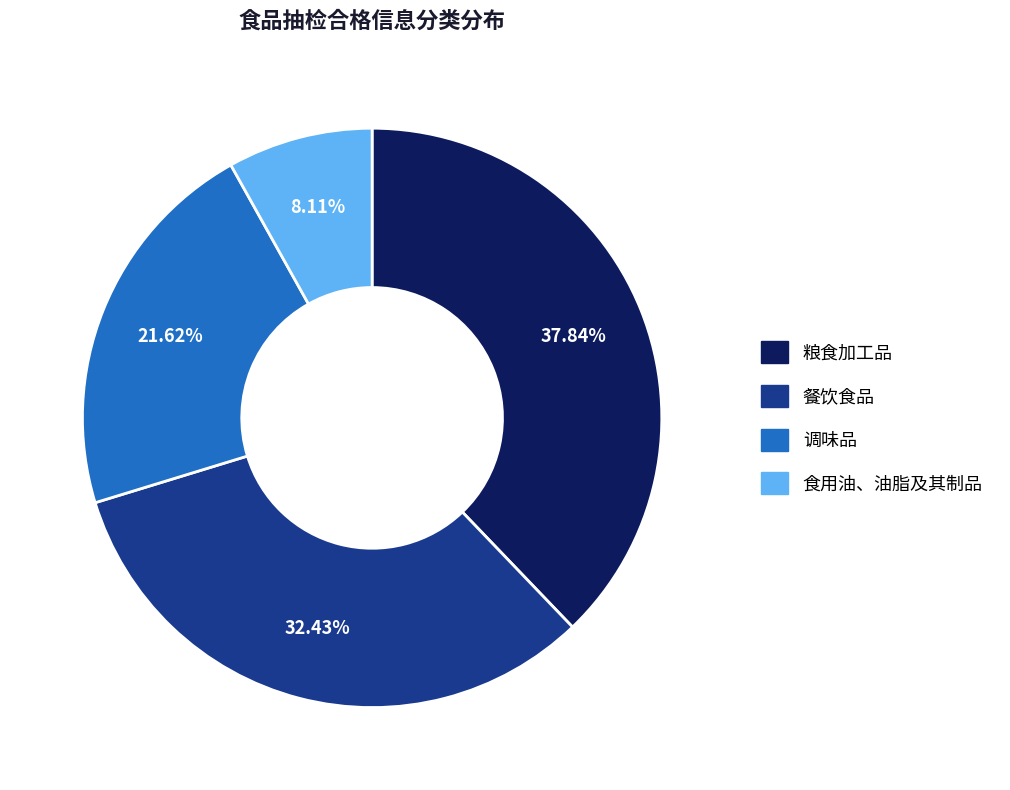

To the nearest percent, what is the difference between the 餐饮食品 and 粮食加工品 slice percentages?

5%